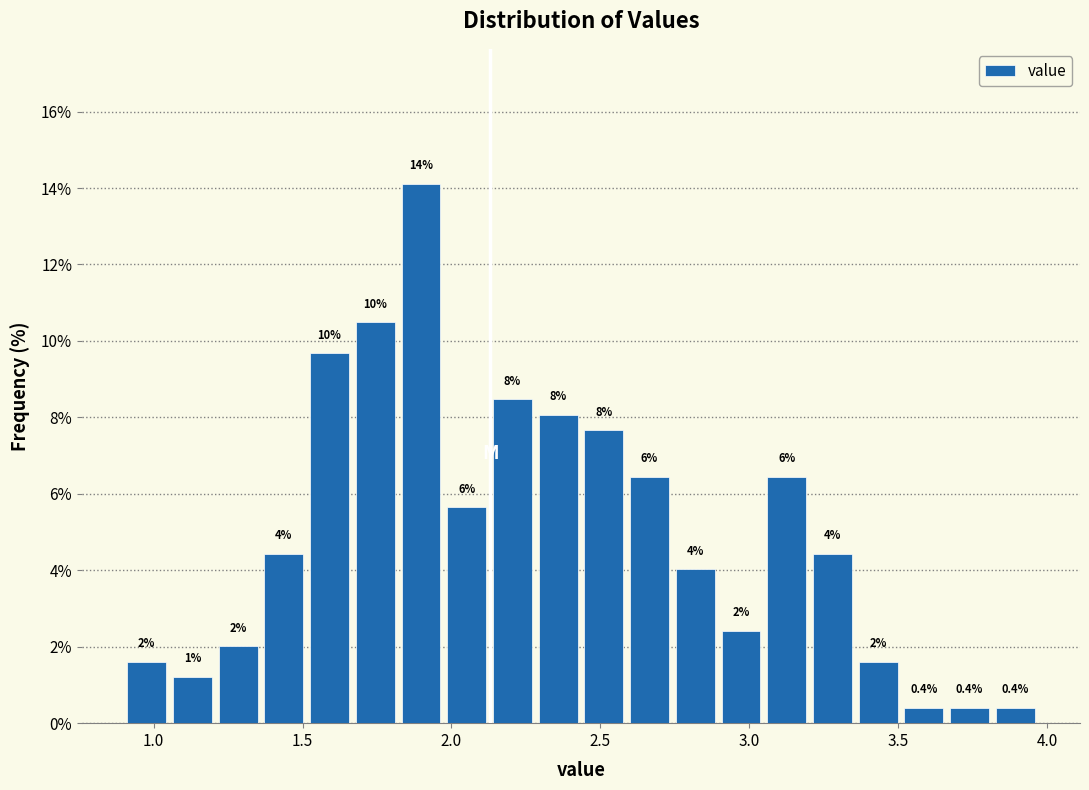

Read against the x-axis, roughly where is the centre of the tallest bar?

1.90